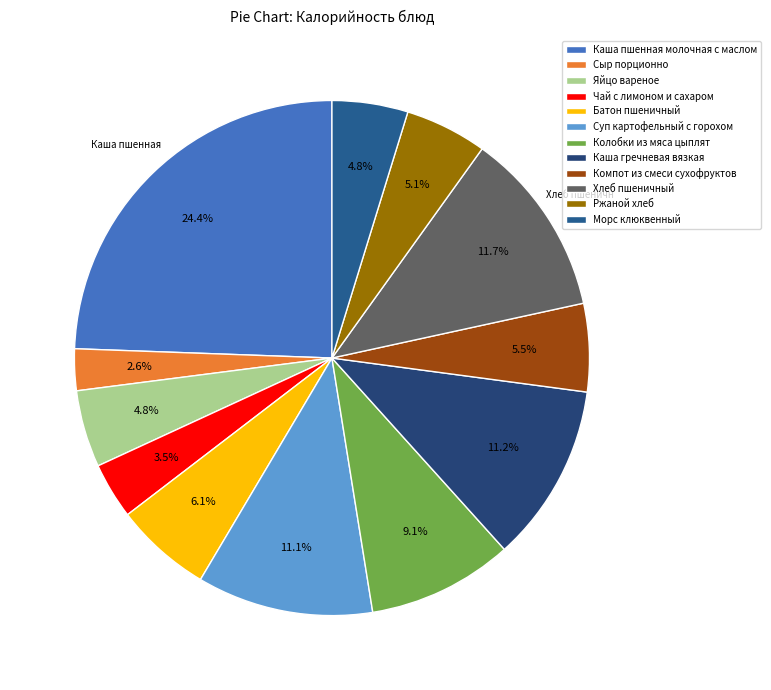

To the nearest percent, what is the average slice percentage?

8%